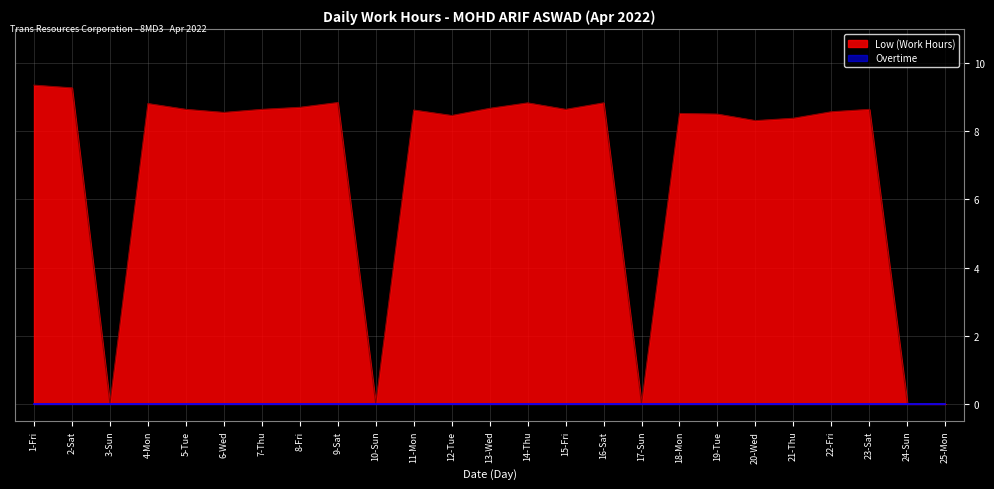

The value at 8-Fri is 8.7. True or false?

True